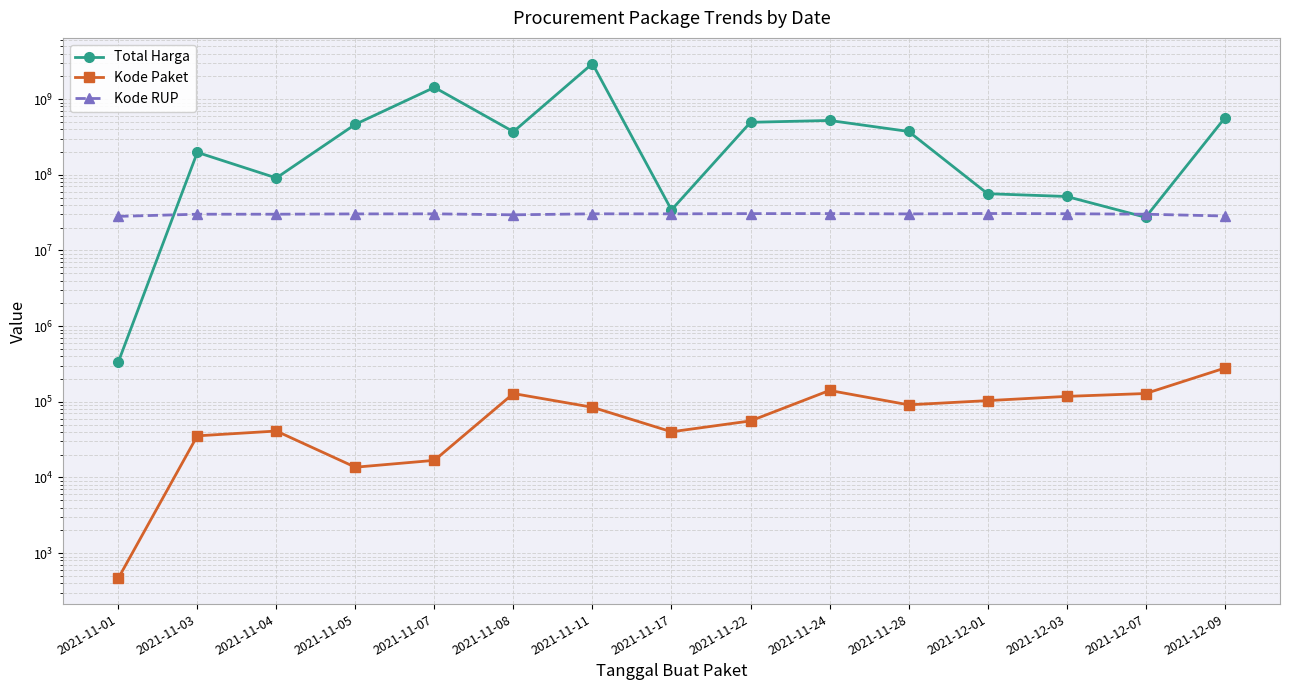

How many series are shown in this chart?

3